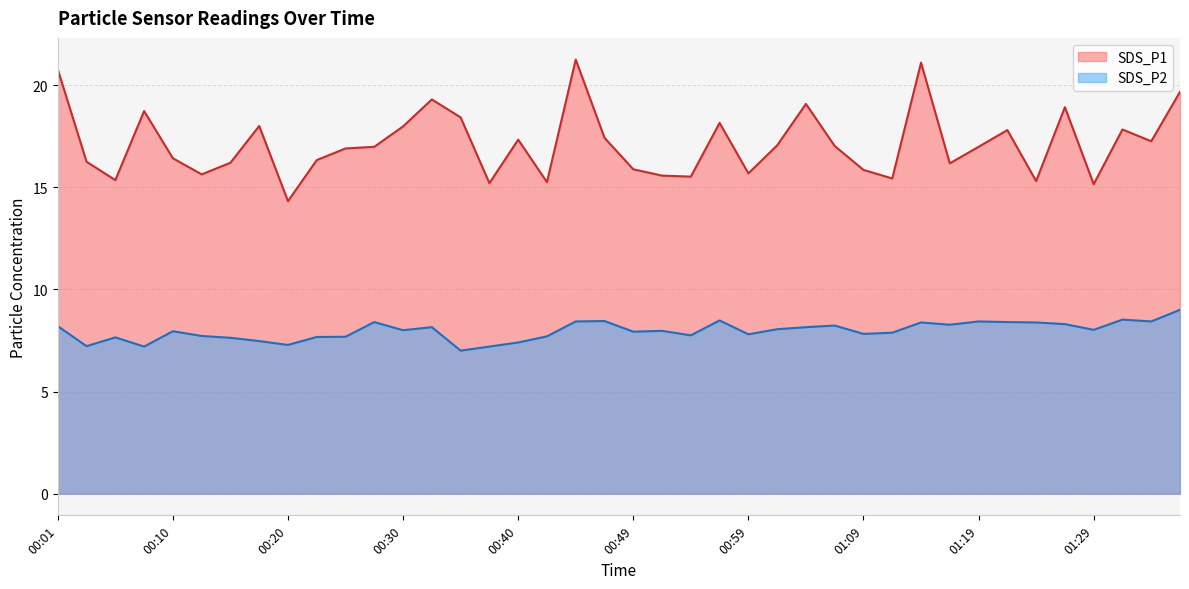

Which series has the largest total across all categories?

SDS_P1